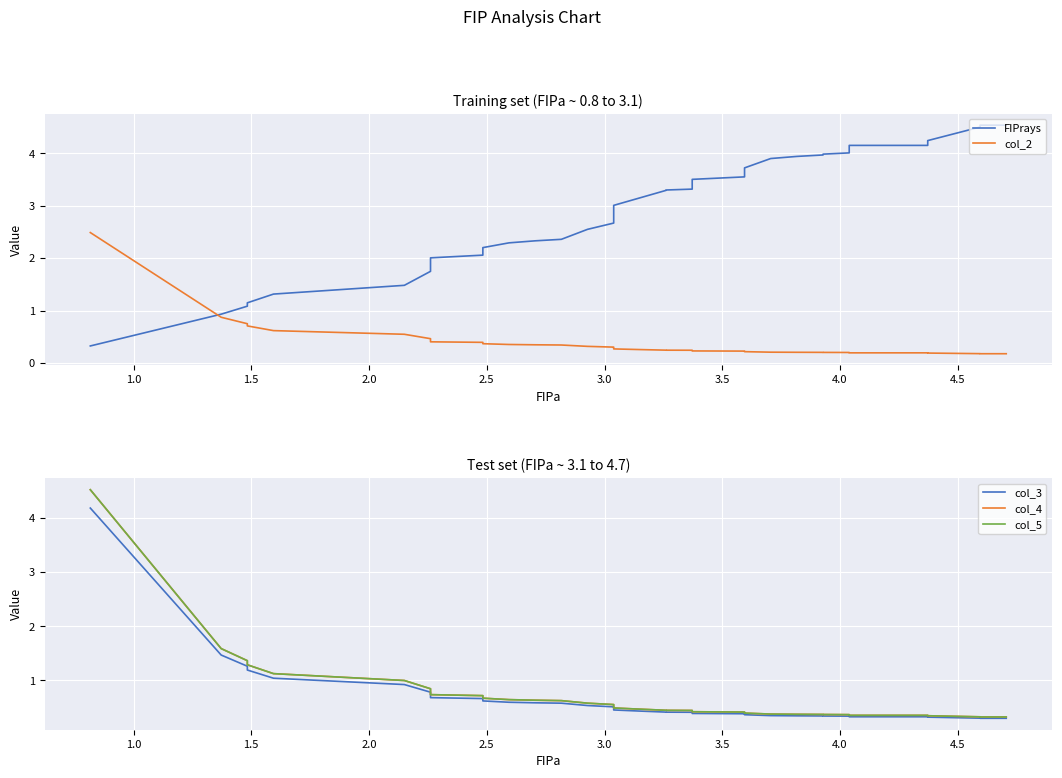

The col_4 series shows 1.4 at 1.5. True or false?

True